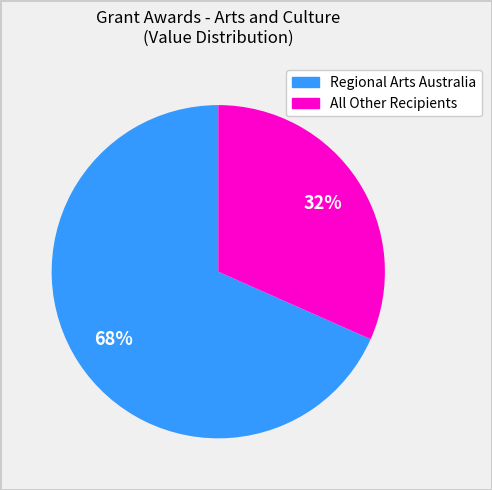

Does any single category account for the majority?

Yes